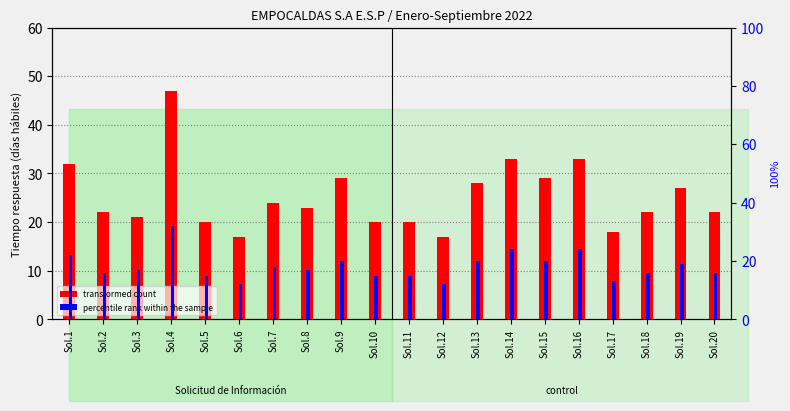

How many values in the percentile rank within the sample series are below 17?

9